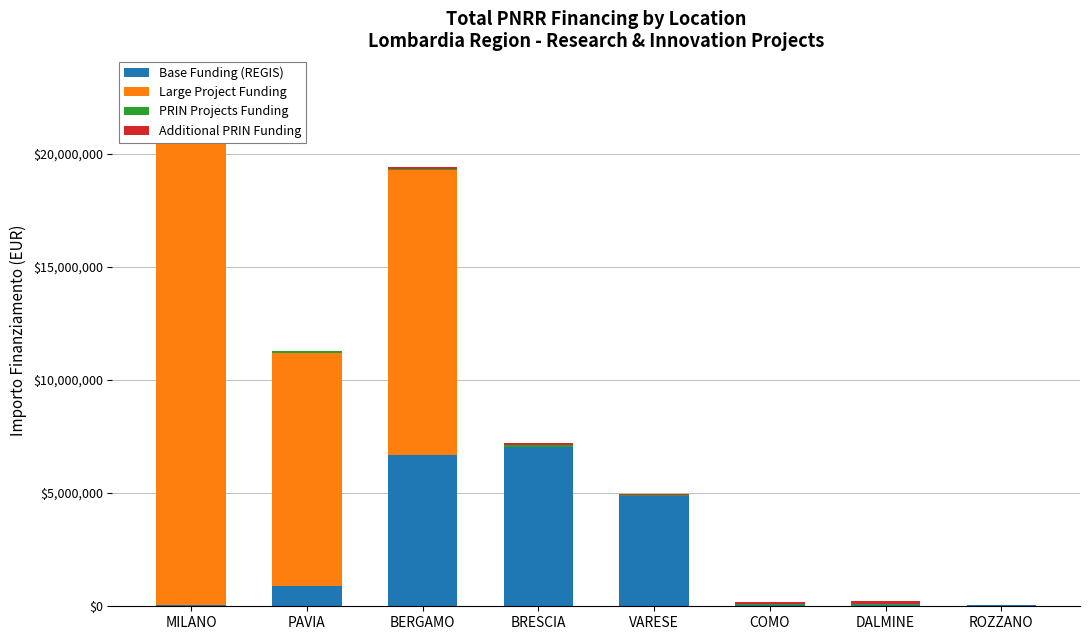

Between MILANO and BRESCIA, which series saw the biggest shift?

Large Project Funding